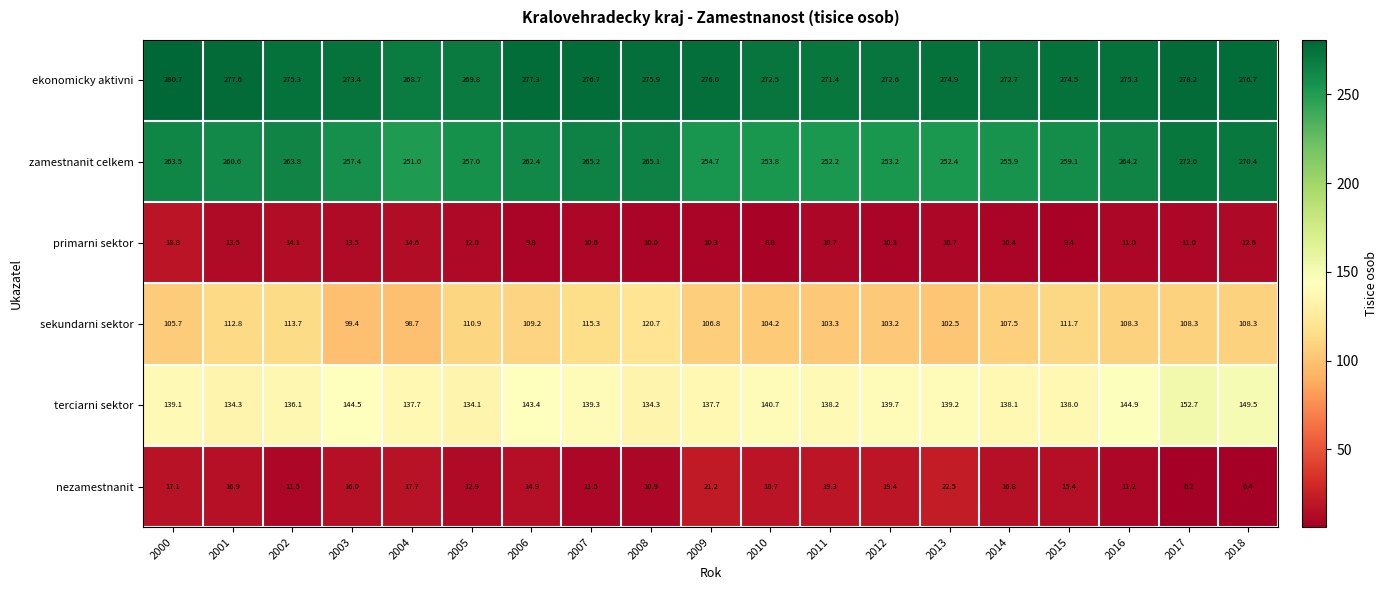

What is the maximum value shown in the chart?

280.7